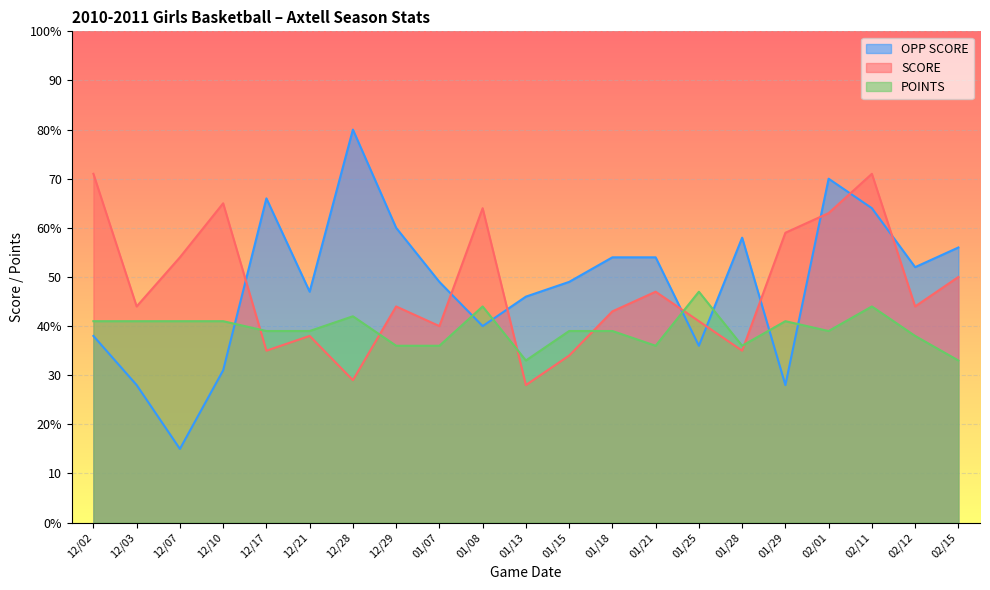

Rank the series by their maximum value, from lowest to highest.

POINTS, SCORE, OPP SCORE